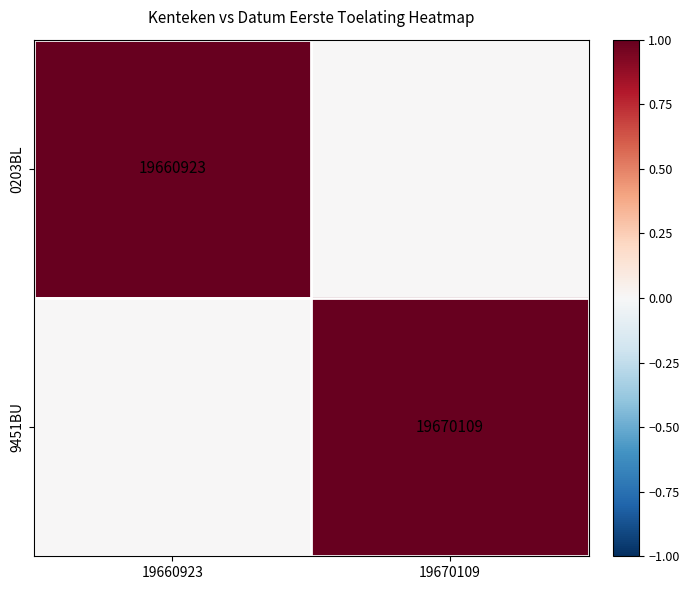

Is it true that 0203BL equals 19660923 at 19660923?

True